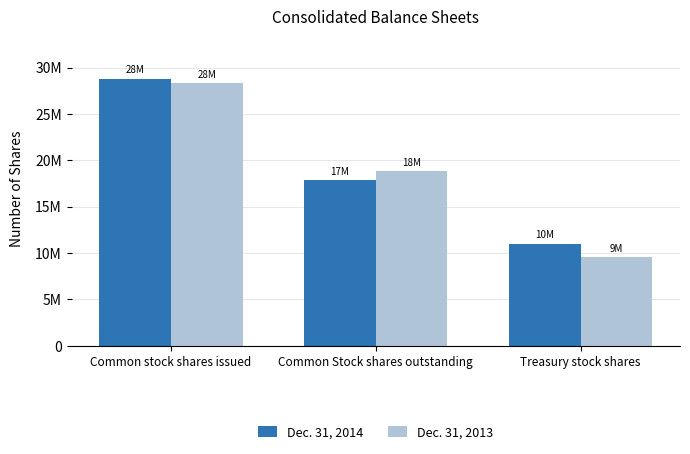

What are all the series names shown in the legend?

Dec. 31, 2014, Dec. 31, 2013